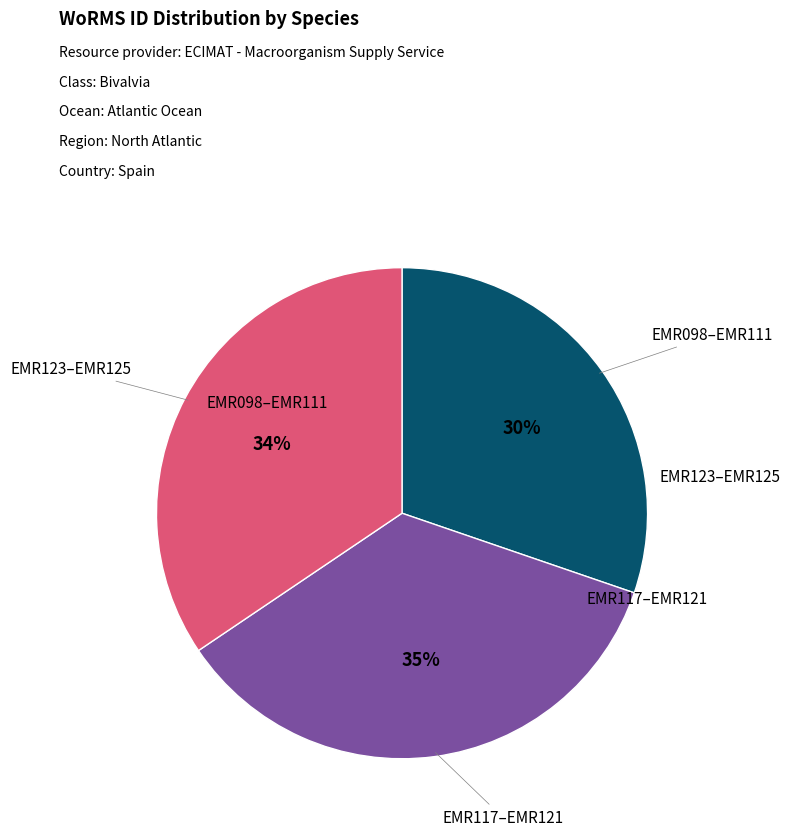

To the nearest percent, what is the average slice percentage?

33%